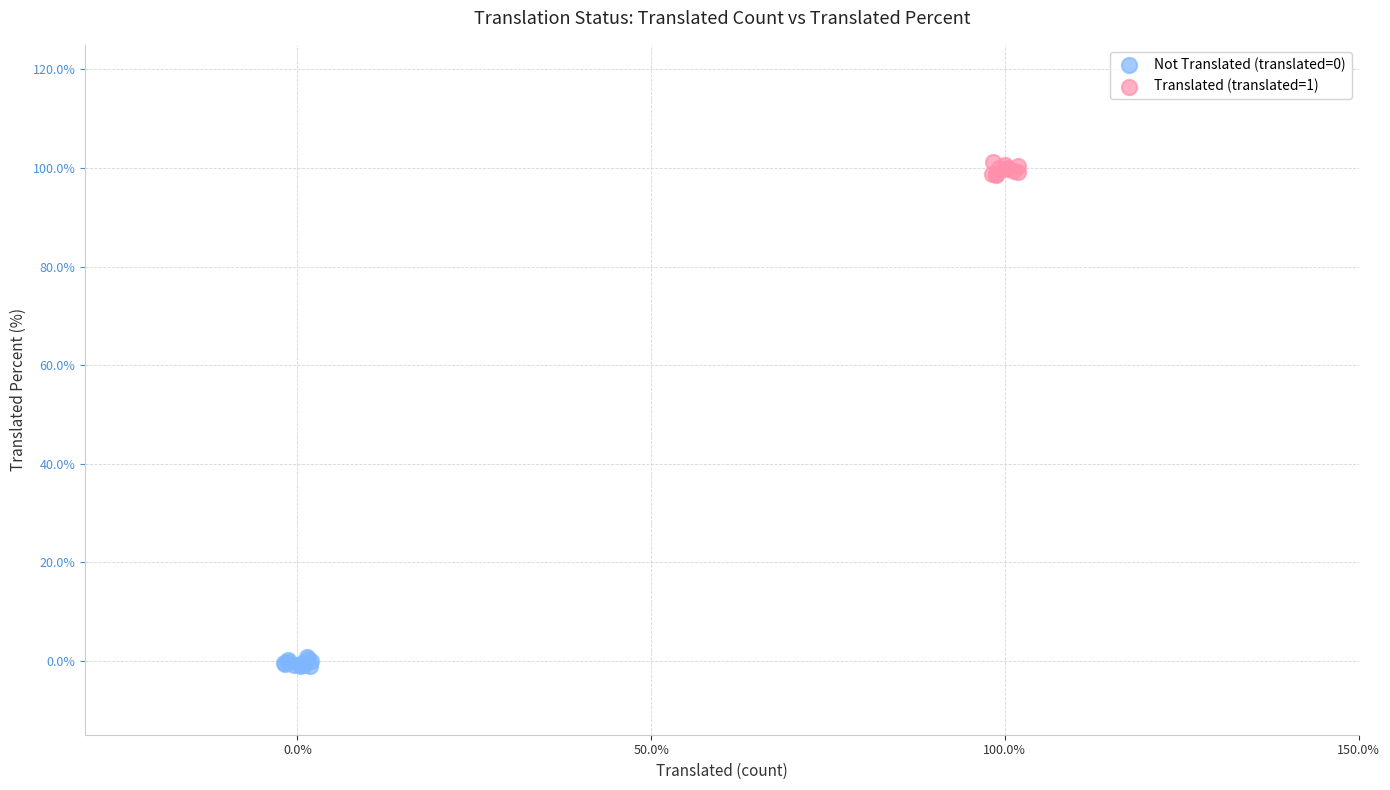

Which series contains the lowest Y value?

Not Translated (translated=0)